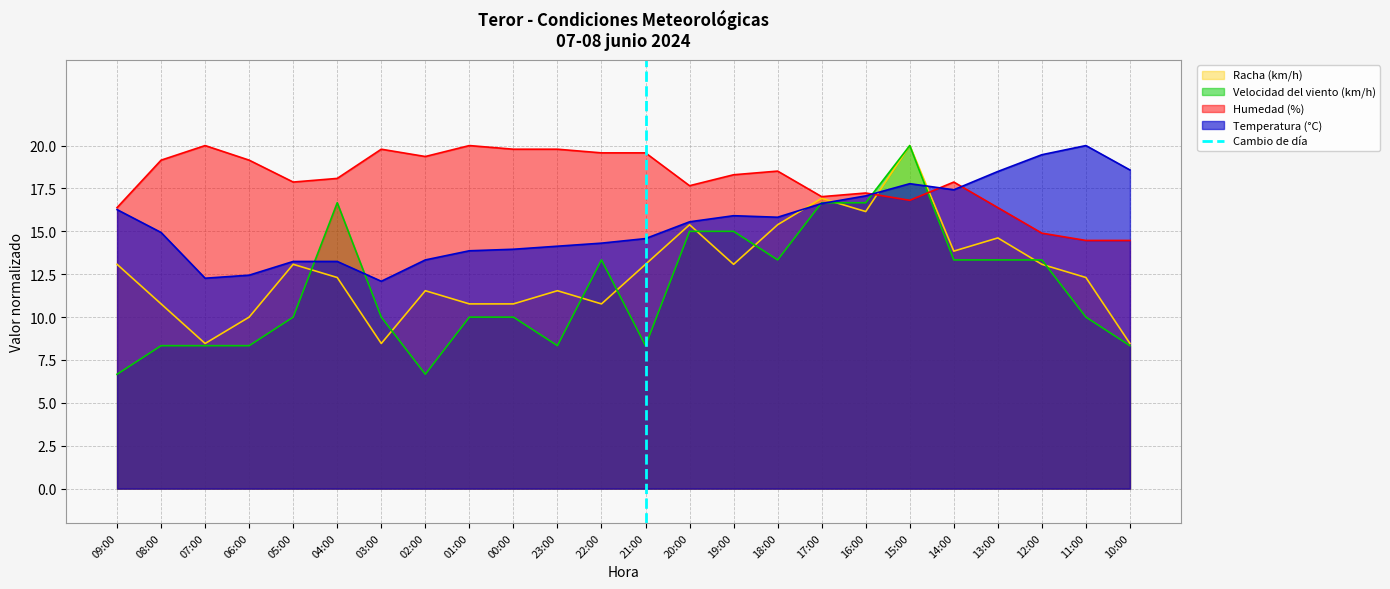

Is the value of Temperatura (°C) at 19:00 greater than the value of Racha (km/h) at 03:00?

Yes